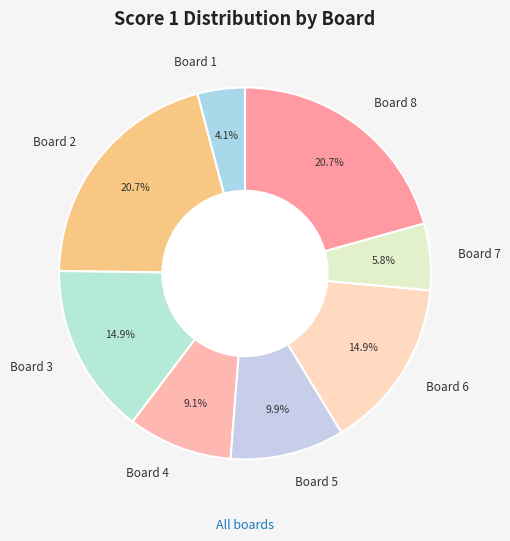

Approximately how many times larger is the value at Board 1 compared to Board 6?

0.3